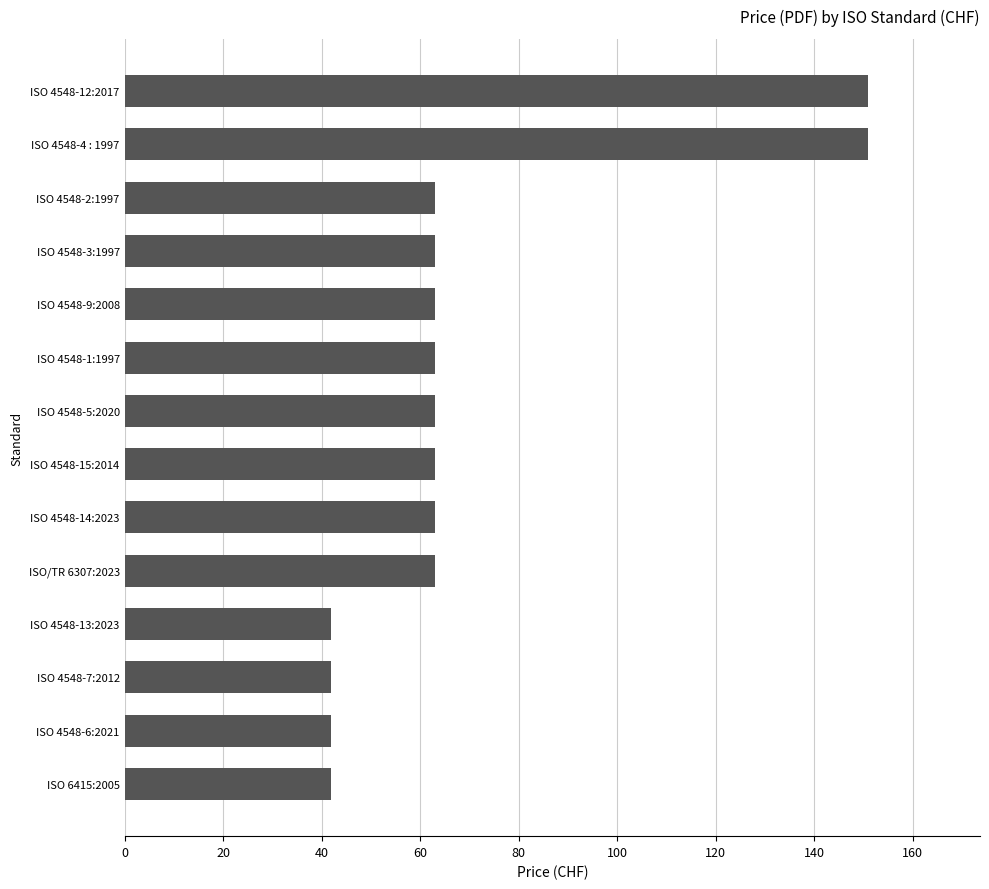

Reading top to bottom, transcribe all the data shown in this chart.

151	151	63	63	63	63	63	63	63	63	42	42	42	42